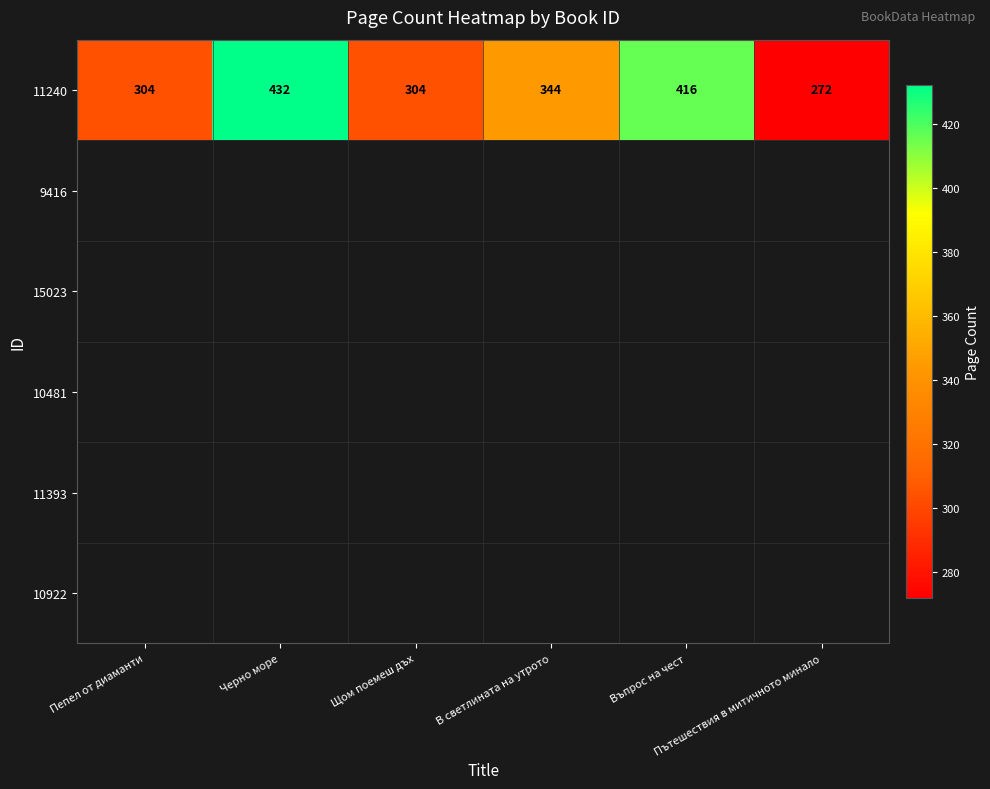

List the labels in order of value, largest first.

Черно море, Въпрос на чест, В светлината на утрото, Пепел от диаманти, Щом поемеш дъх, Пътешествия в митичното минало